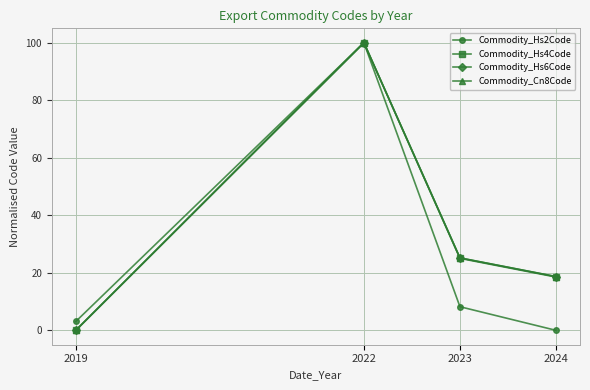

At which category is the sum across all series the highest?

2022